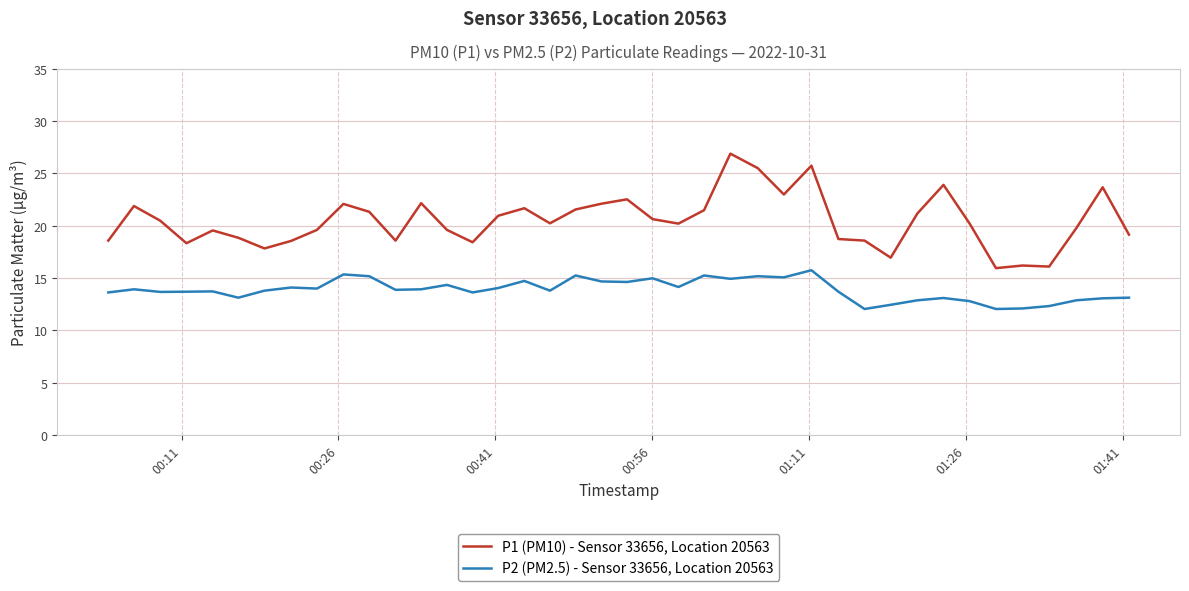

Which series has the largest total across all categories?

P1 (PM10) - Sensor 33656, Location 20563